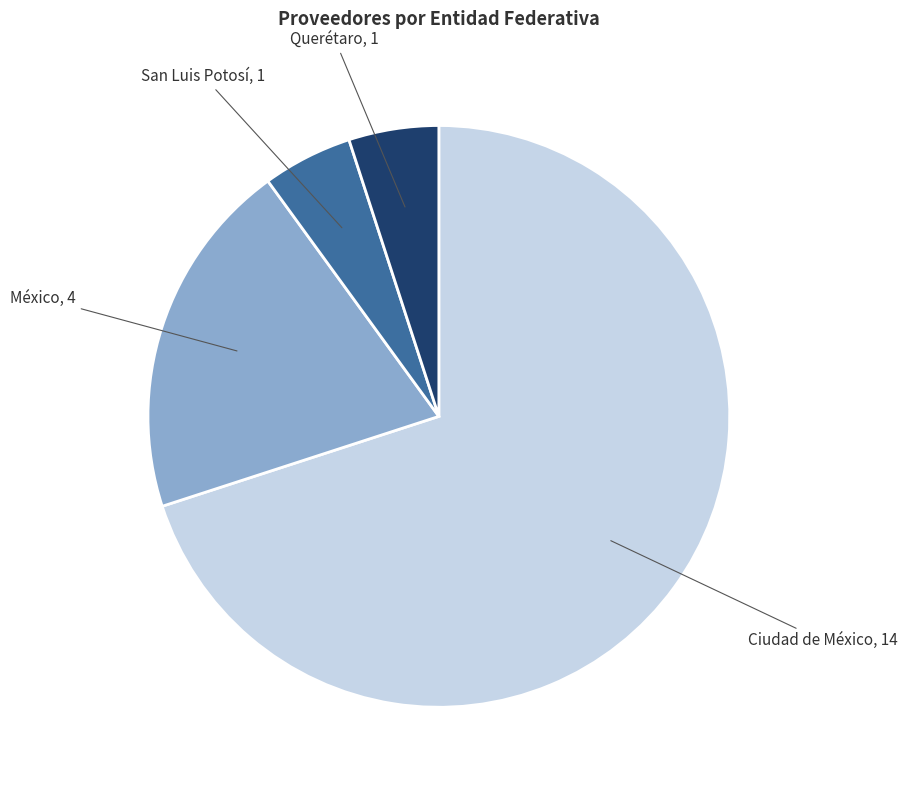

Do San Luis Potosí and Querétaro together represent more than half of the pie?

No